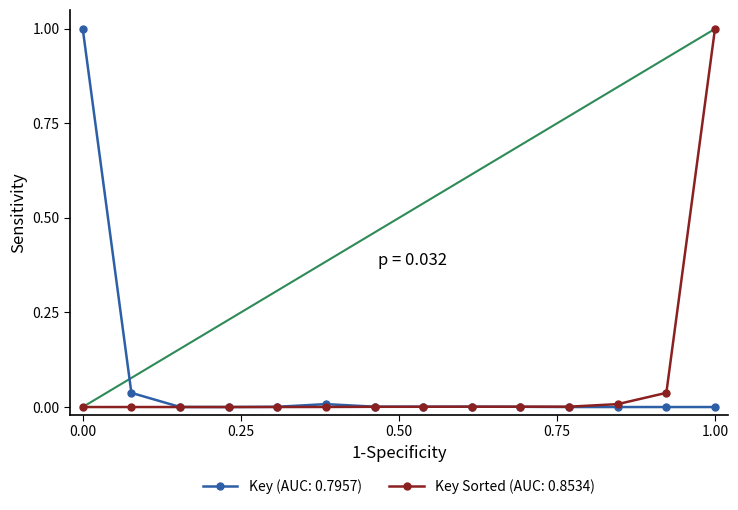

What is the highest value of the Key (AUC: 0.7957) series?

1.0